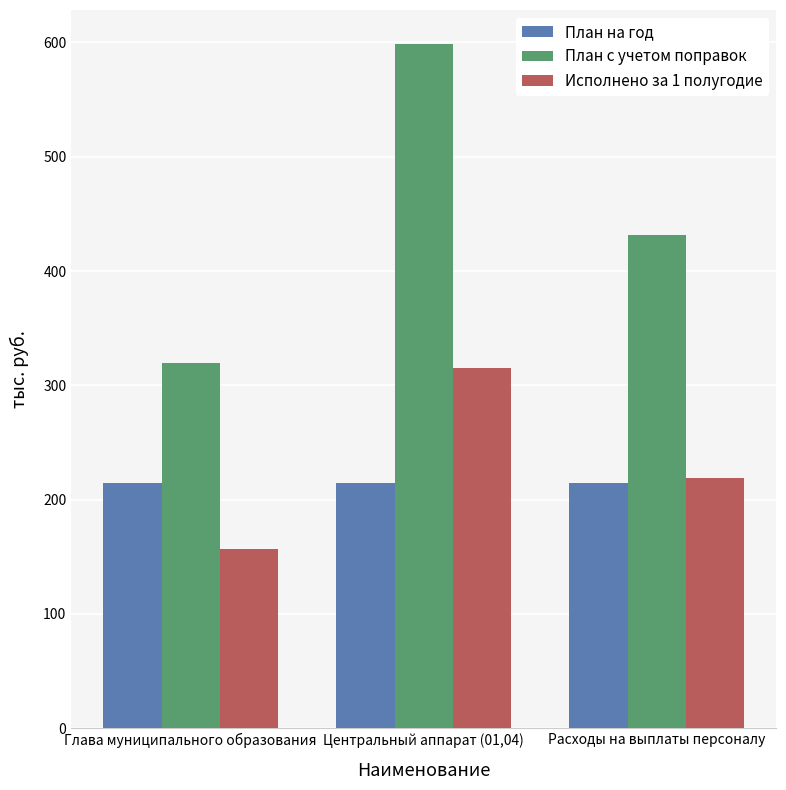

Does the chart contain stacked bars?

No